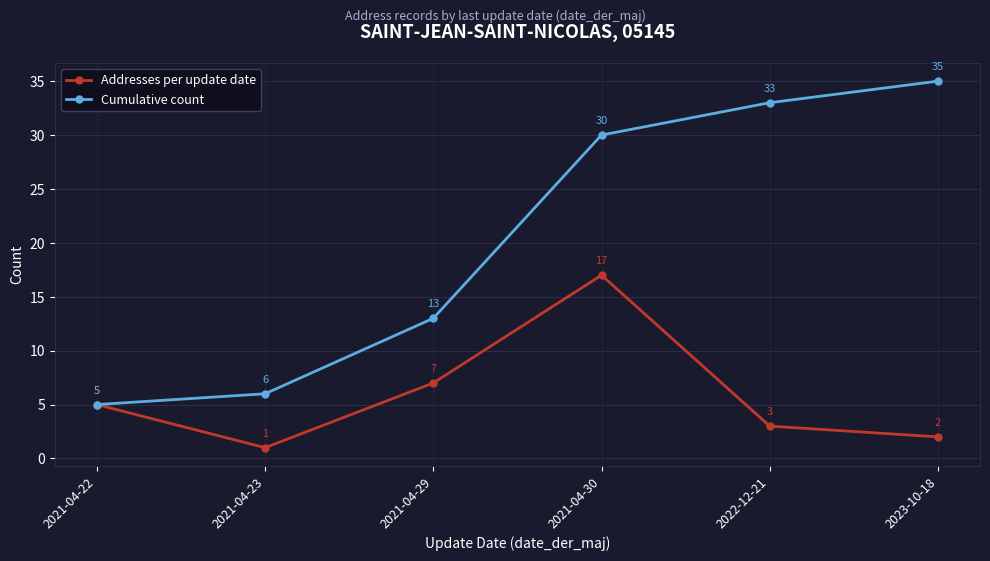

What position from the left is 2021-04-29?

3